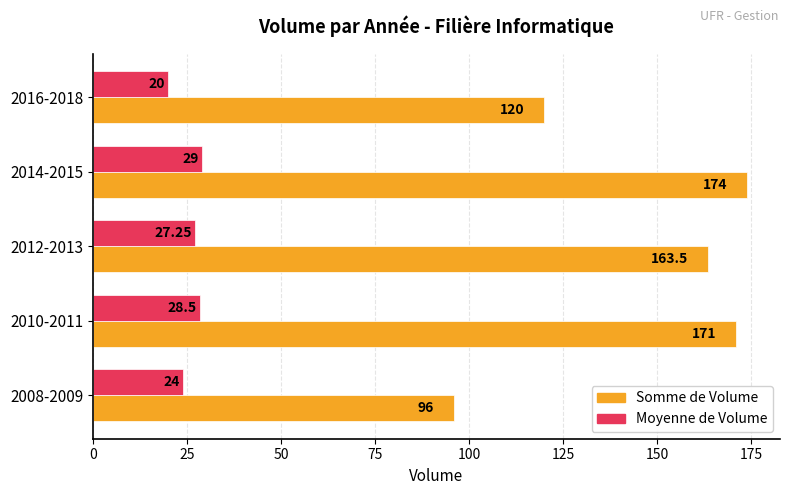

What are all the series names shown in the legend?

Somme de Volume, Moyenne de Volume